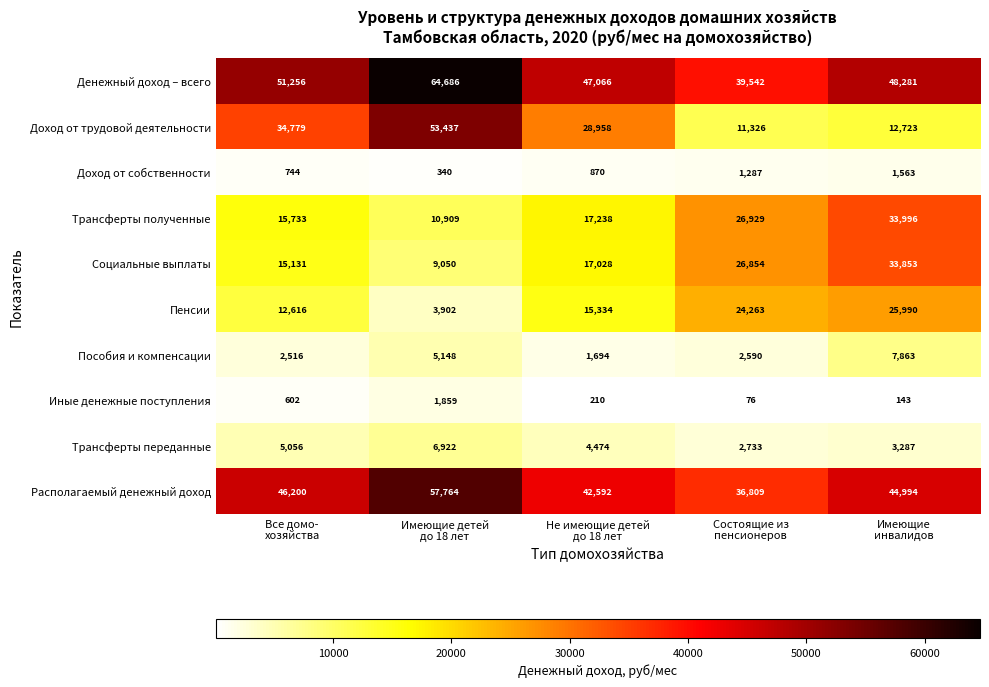

What is the minimum value for Трансферты полученные?

10909